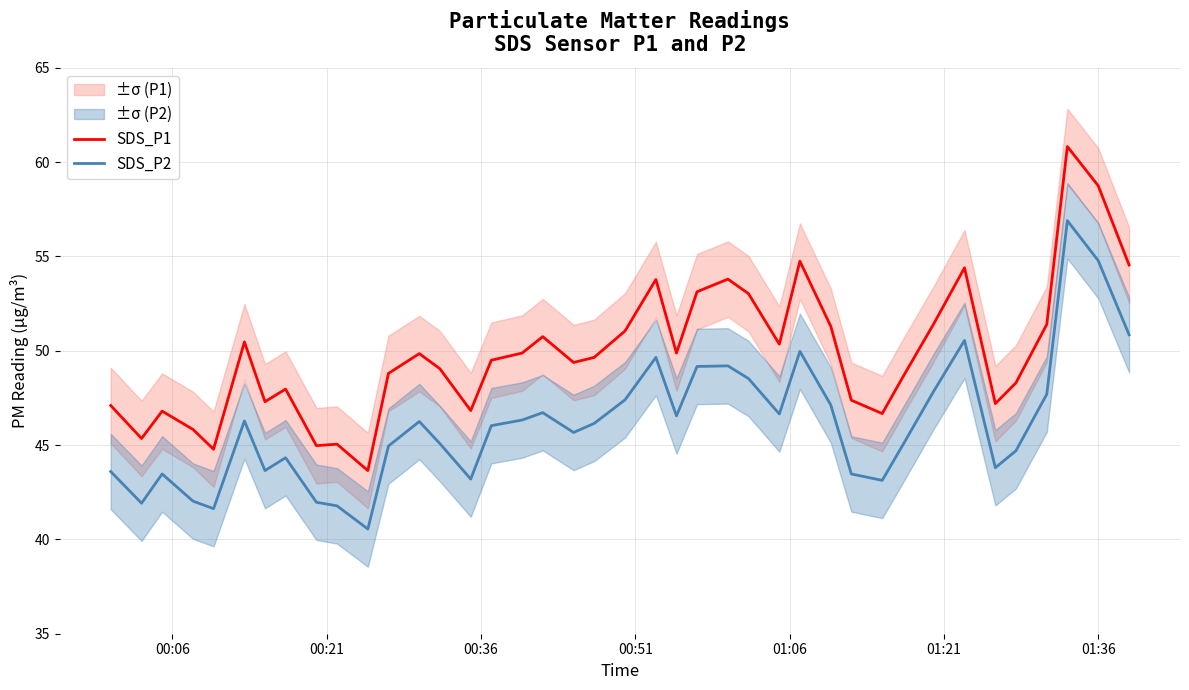

True or false: SDS_P2 and SDS_P1 cross at least once.

False